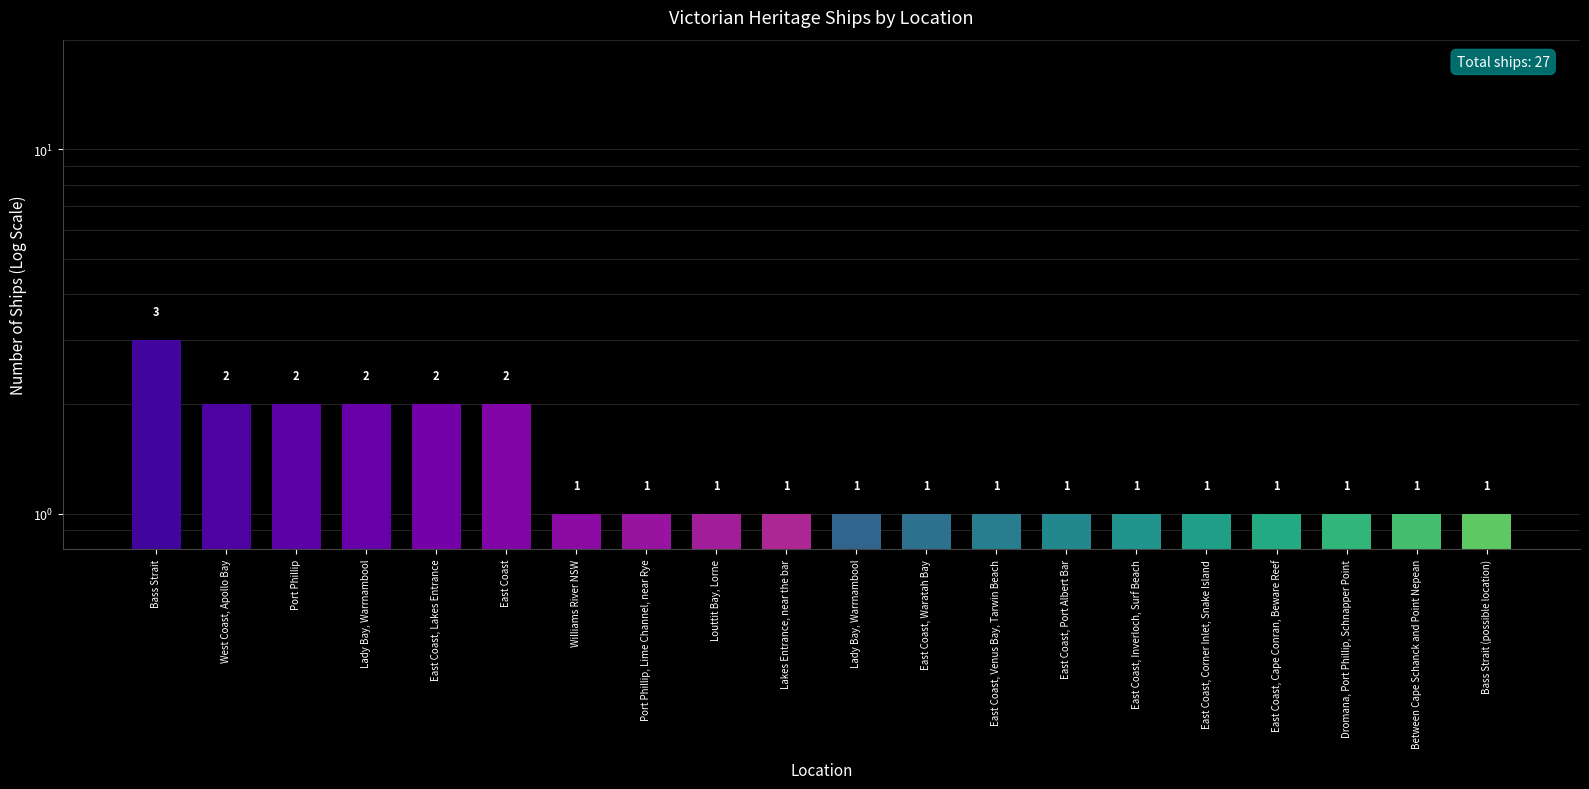

True or false: the data shows 1 at West Coast, Apollo Bay.

False